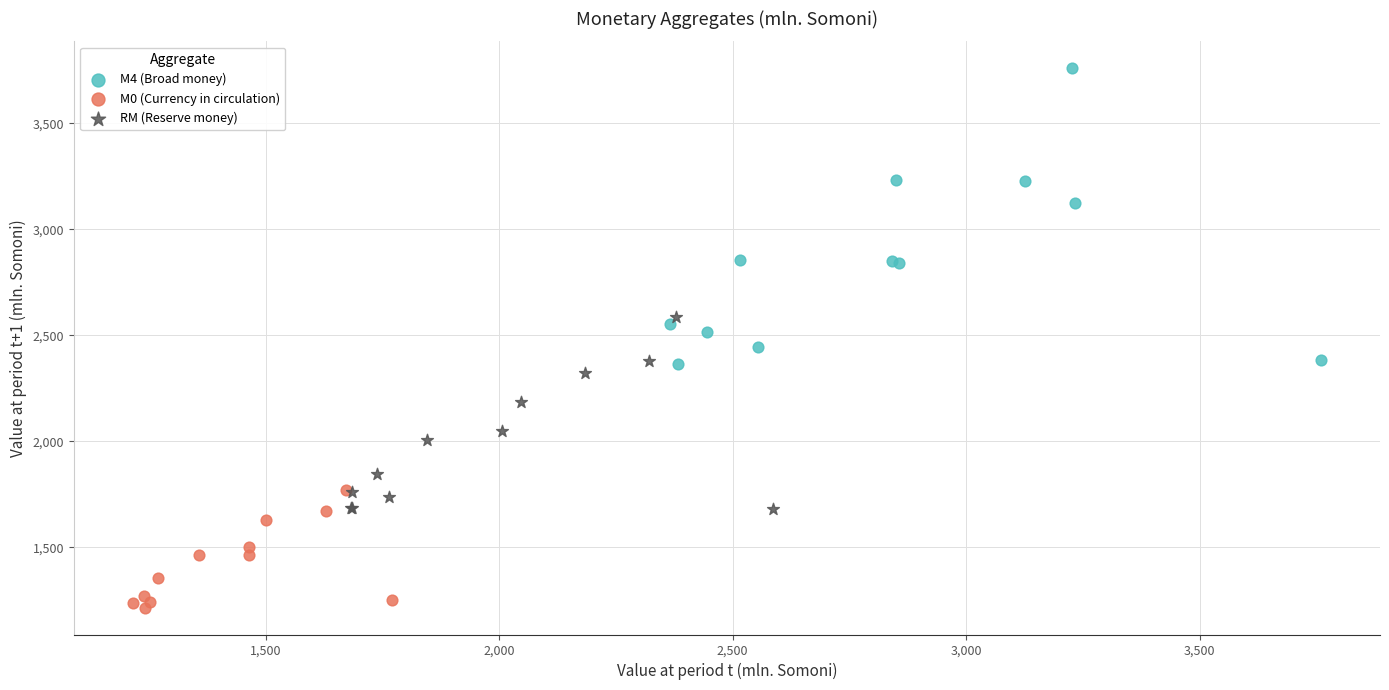

Which series reaches the maximum Y coordinate?

M4 (Broad money)